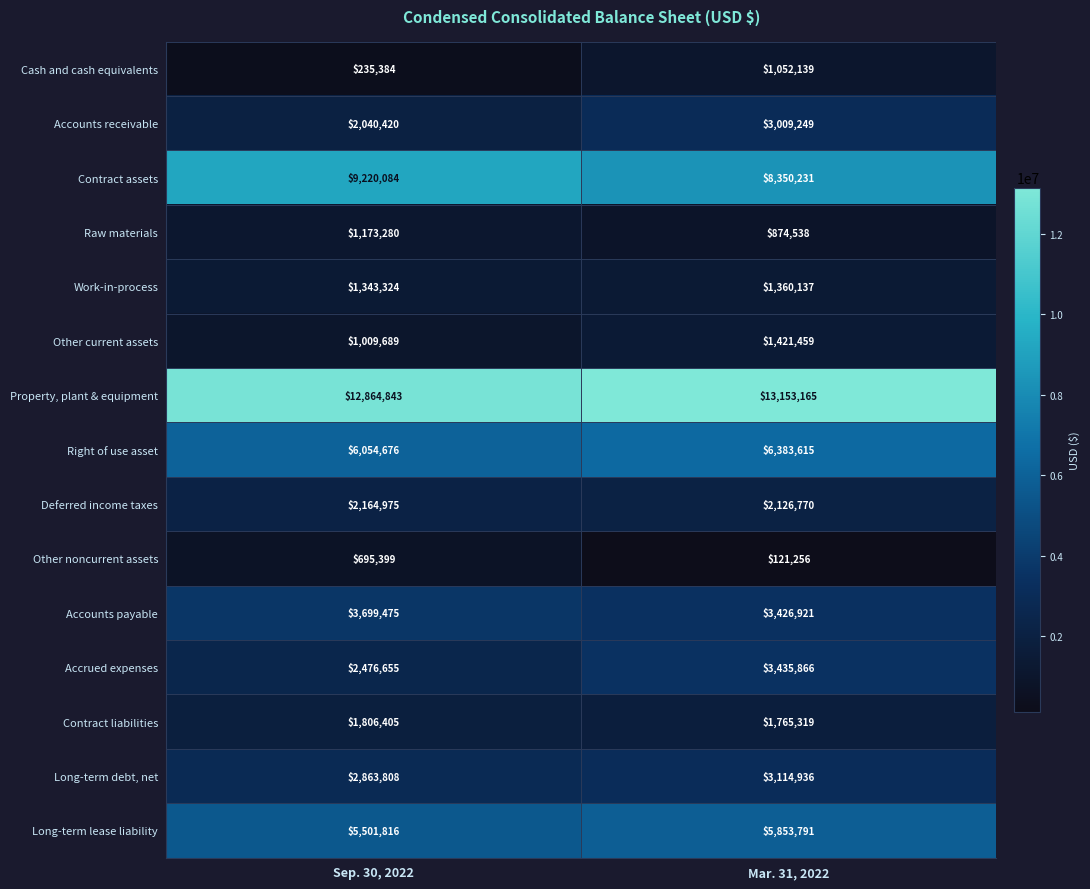

Reading left to right, list all the values displayed in this chart.

Cash and cash equivalents: 235384	1052139
Accounts receivable: 2040420	3009249
Contract assets: 9220084	8350231
Raw materials: 1173280	874538
Work-in-process: 1343324	1360137
Other current assets: 1009689	1421459
Property, plant & equipment: 12864843	13153165
Right of use asset: 6054676	6383615
Deferred income taxes: 2164975	2126770
Other noncurrent assets: 695399	121256
Accounts payable: 3699475	3426921
Accrued expenses: 2476655	3435866
Contract liabilities: 1806405	1765319
Long-term debt, net: 2863808	3114936
Long-term lease liability: 5501816	5853791